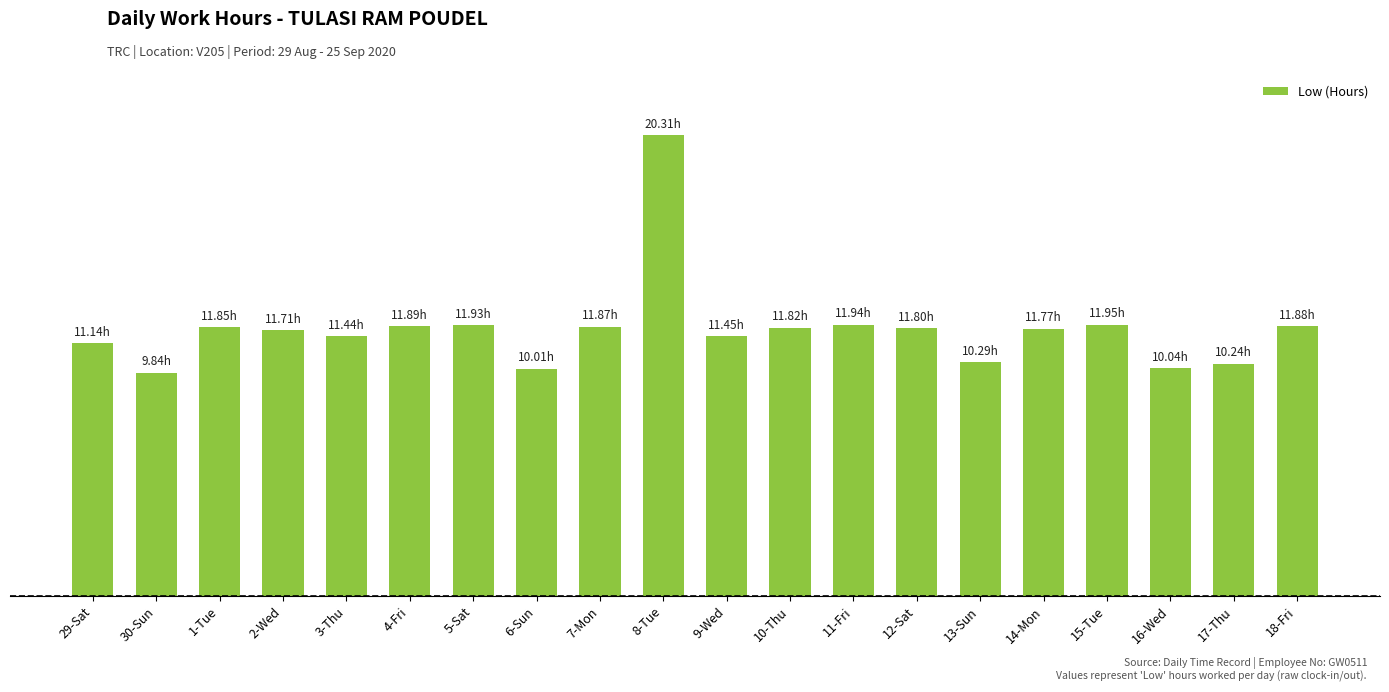

The chart shows a value of 35.3 at 8-Tue. True or false?

False